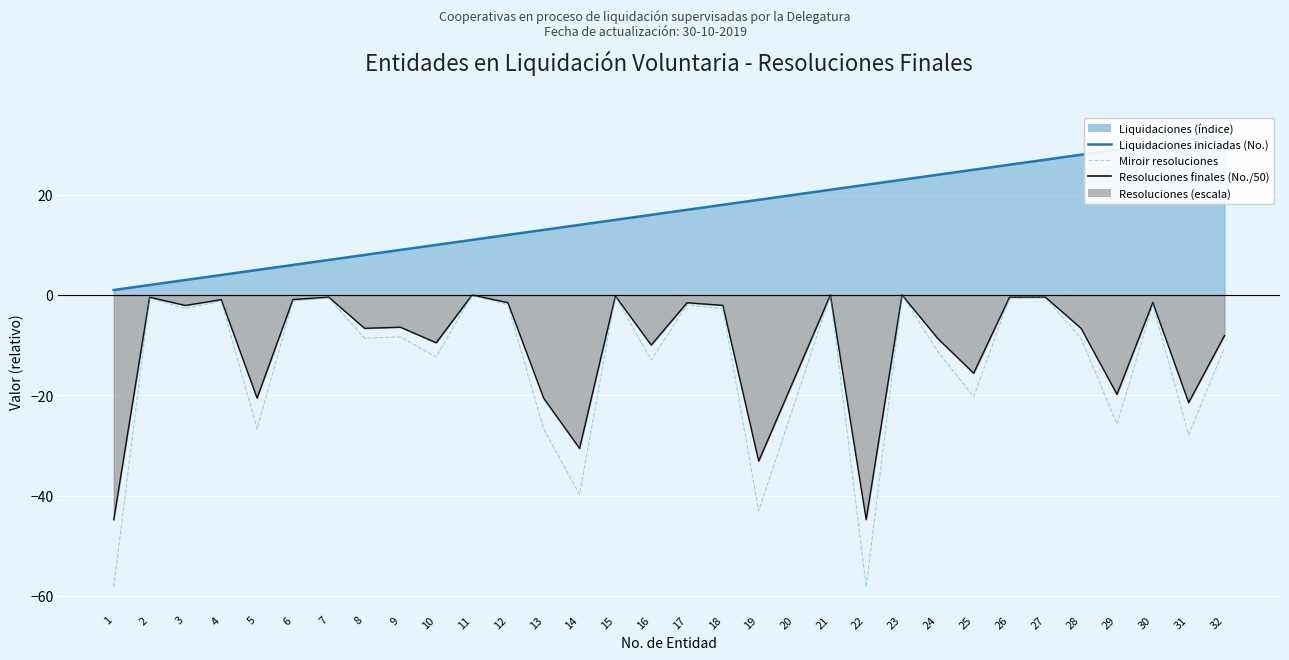

At how many categories does at least one series exceed -11?

32